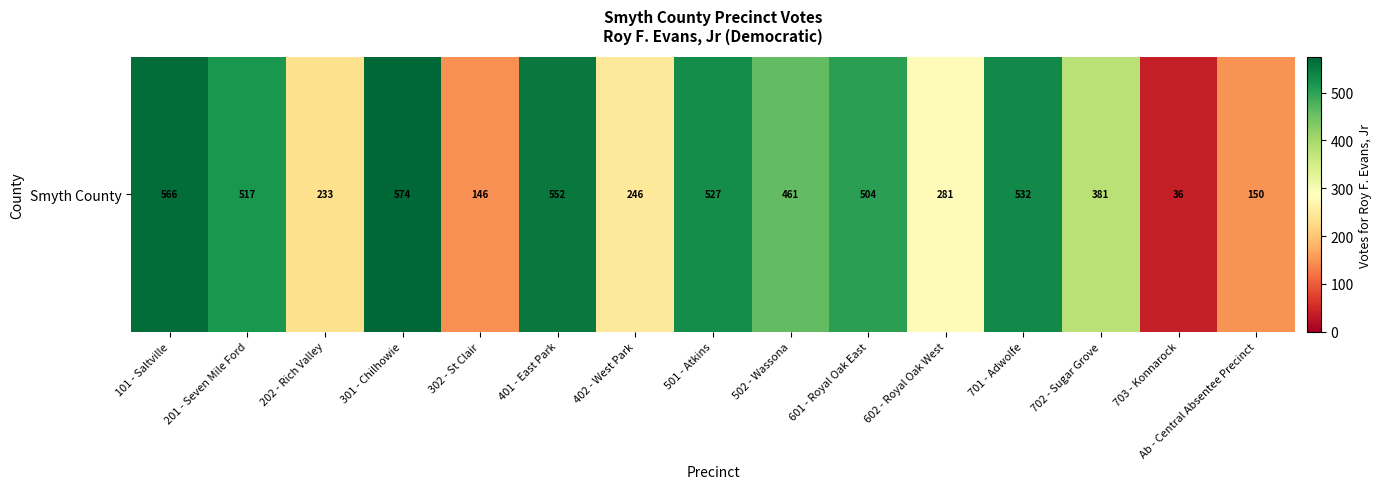

Approximately how many times larger is the value at 701 - Adwolfe compared to 202 - Rich Valley?

2.3